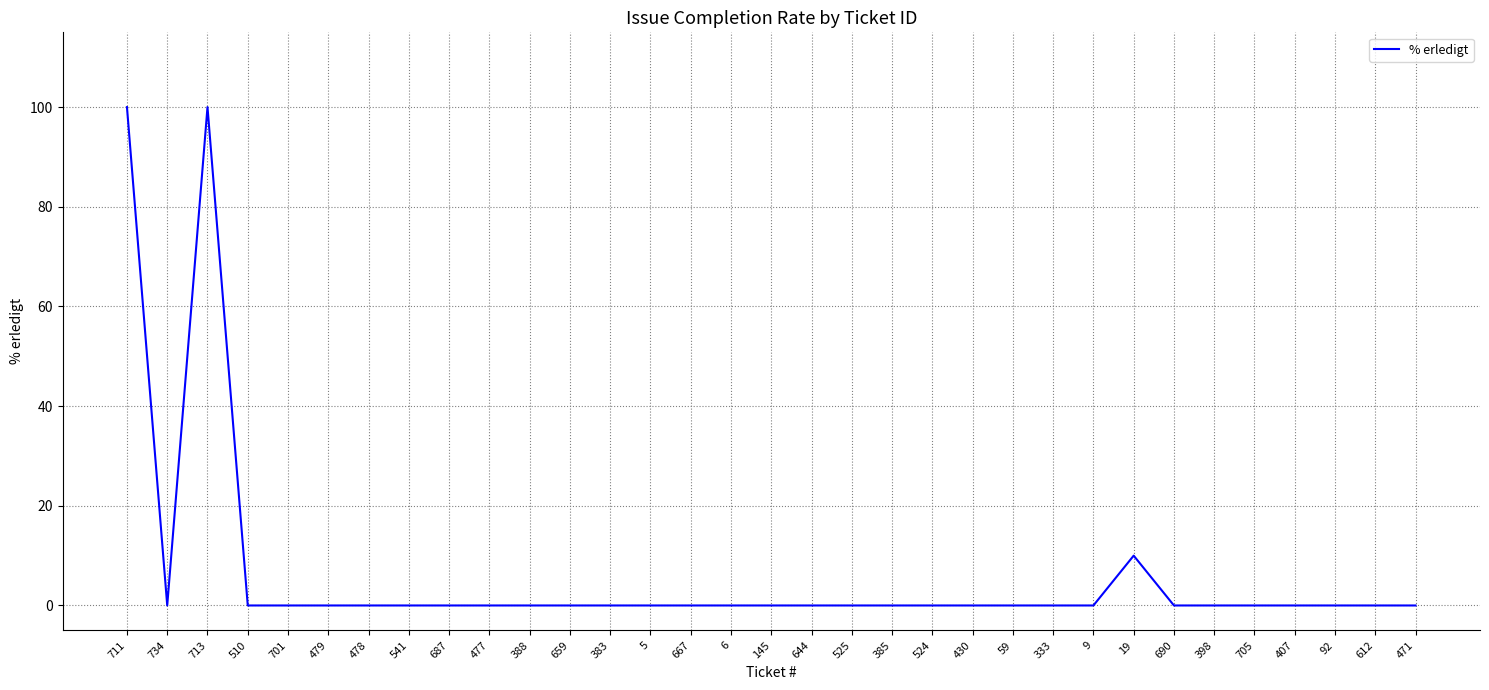

Reading left to right, extract all data points from this chart.

711=100	734=0	713=100	510=0	701=0	479=0	478=0	541=0	687=0	477=0	388=0	659=0	383=0	5=0	667=0	6=0	145=0	644=0	525=0	385=0	524=0	430=0	59=0	333=0	9=0	19=10	690=0	398=0	705=0	407=0	92=0	612=0	471=0